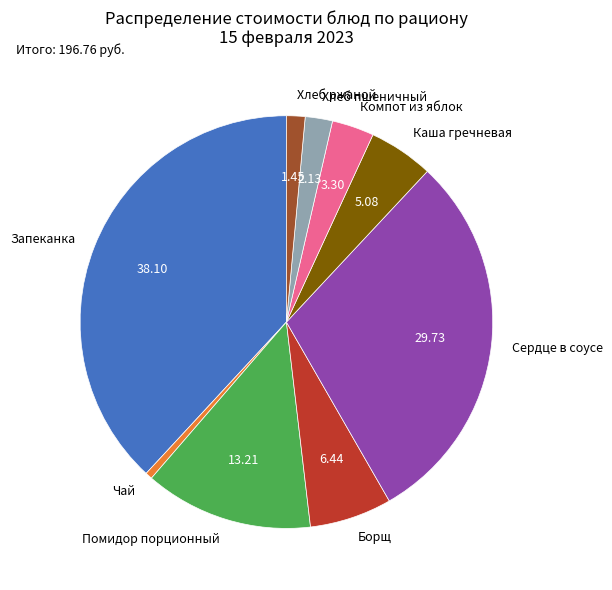

Does Помидор порционный account for over 50% of the chart?

No